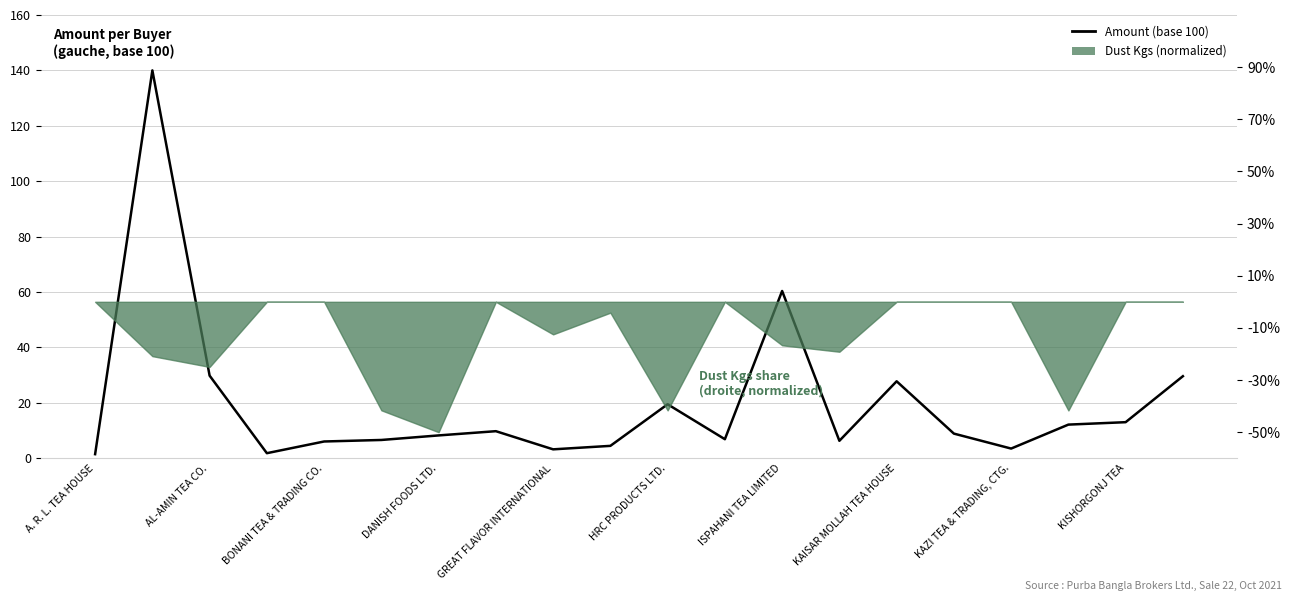

What position from the right is KISHORGONJ TEA?

2